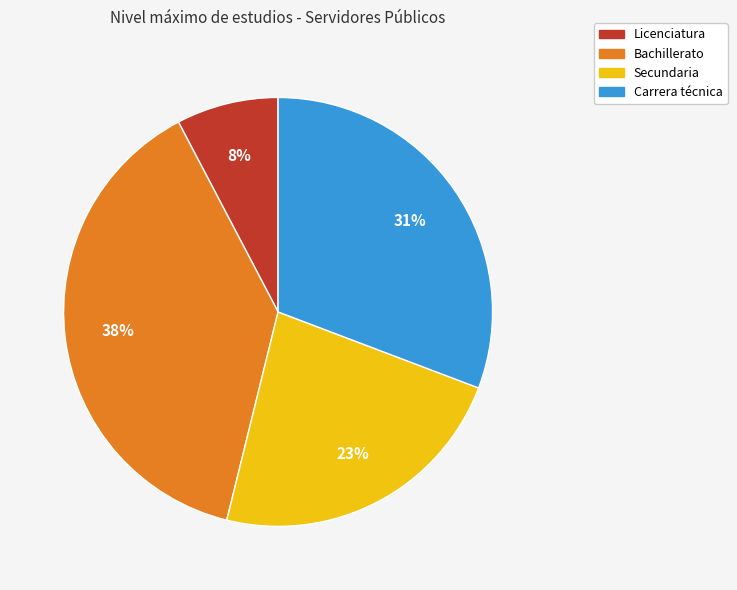

Between Secundaria and Bachillerato, which is larger?

Bachillerato